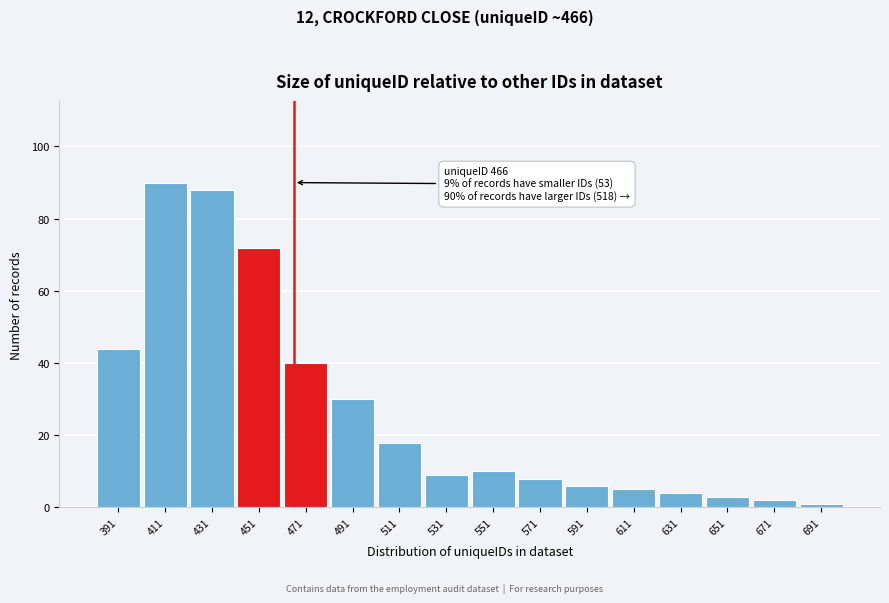

Reading right to left, transcribe all the data shown in this chart.

691=1	671=2	651=3	631=4	611=5	591=6	571=8	551=10	531=9	511=18	491=30	471=40	451=72	431=88	411=90	391=44